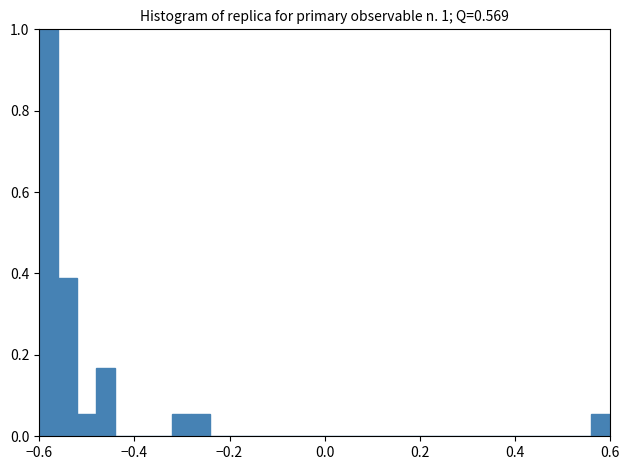

Around what value on the x-axis is the tallest bar? Give the approximate position of its centre, as read against the axis.

-0.58